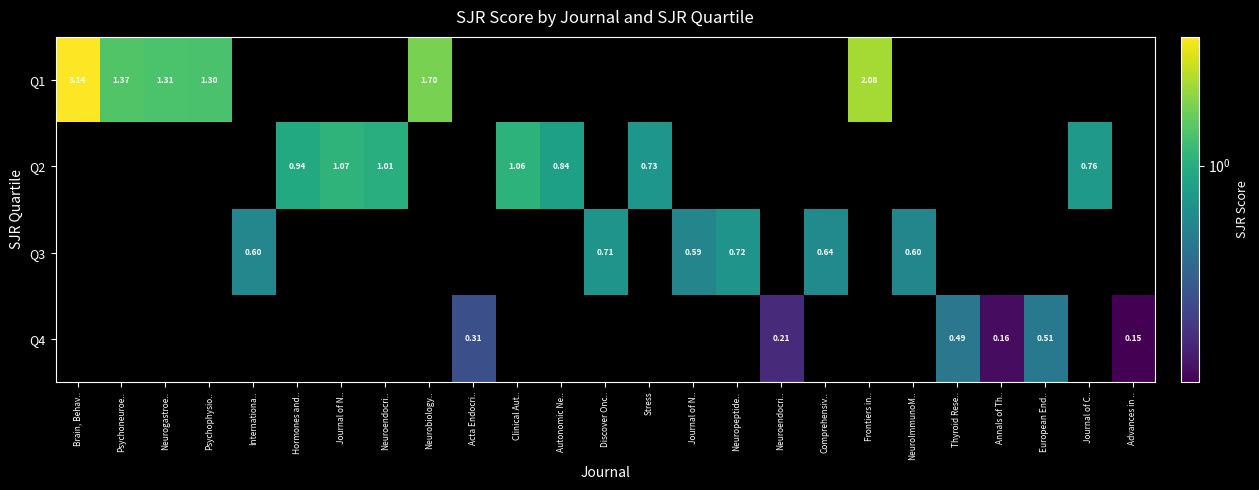

The value of Q3 at Neuroendocri.. is 0.4. True or false?

False